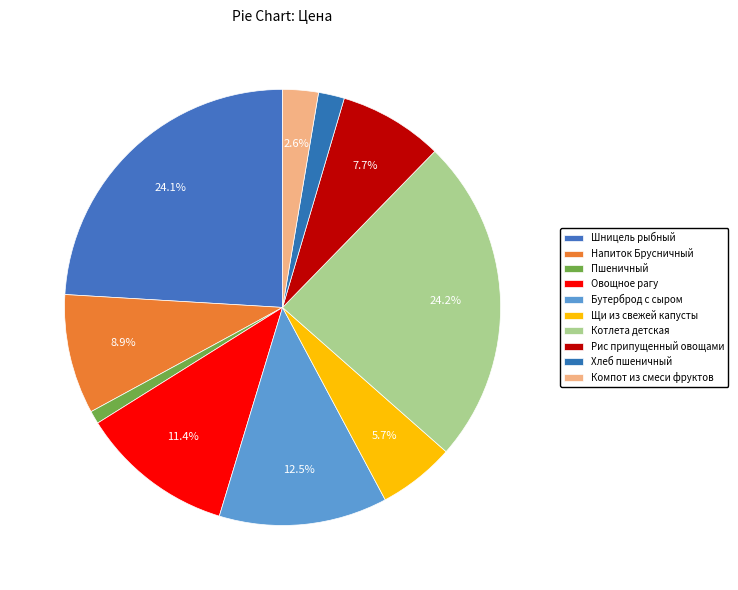

The Пшеничный slice represents 15% of the pie. True or false?

False